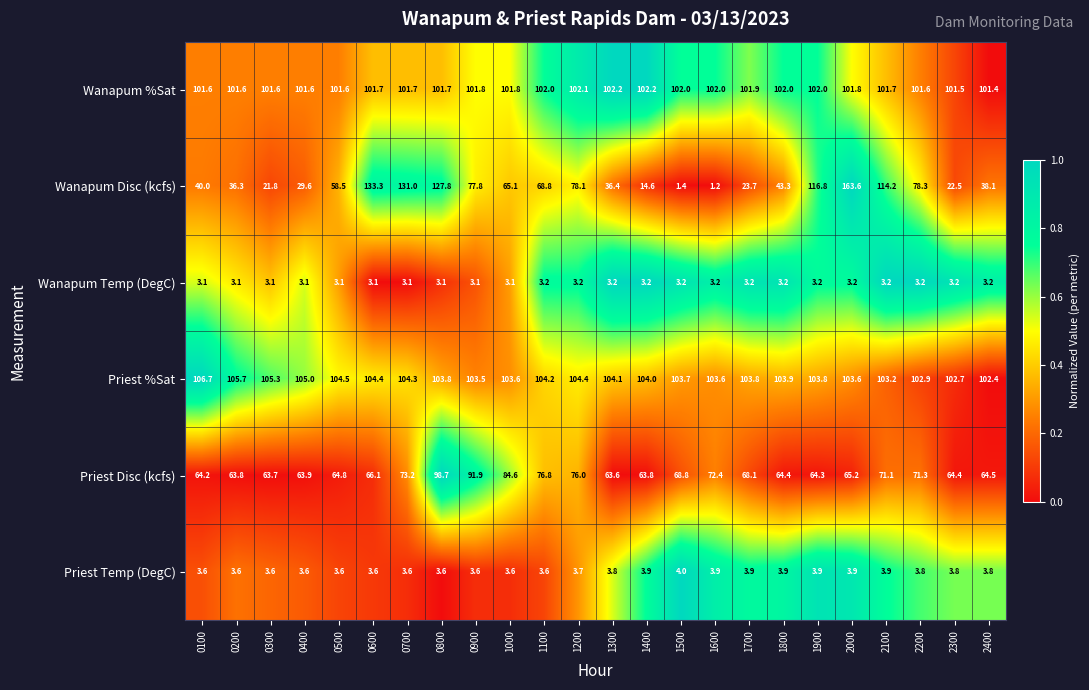

The Wanapum %Sat series shows 138.6 at 1900. True or false?

False